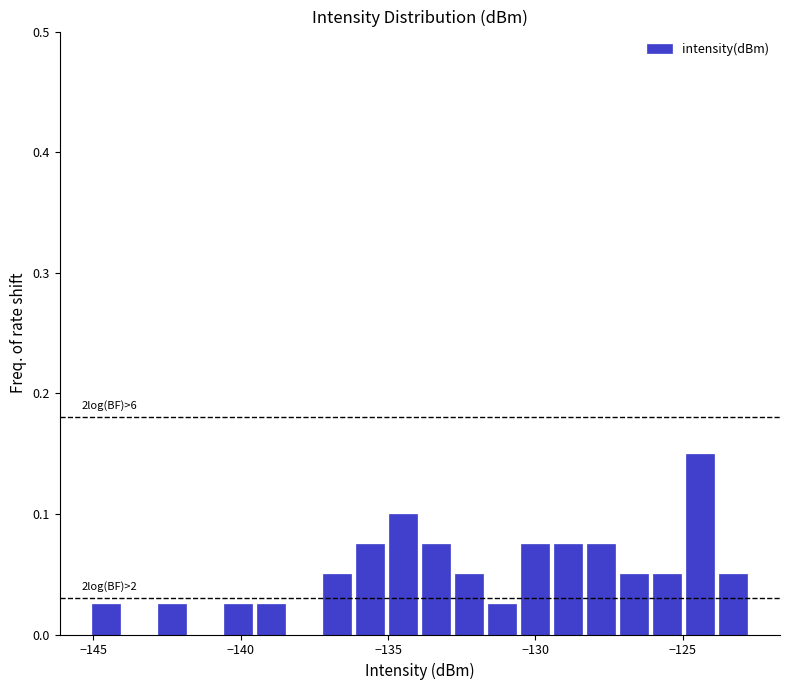

Read against the x-axis, roughly where is the centre of the tallest bar?

-124.5